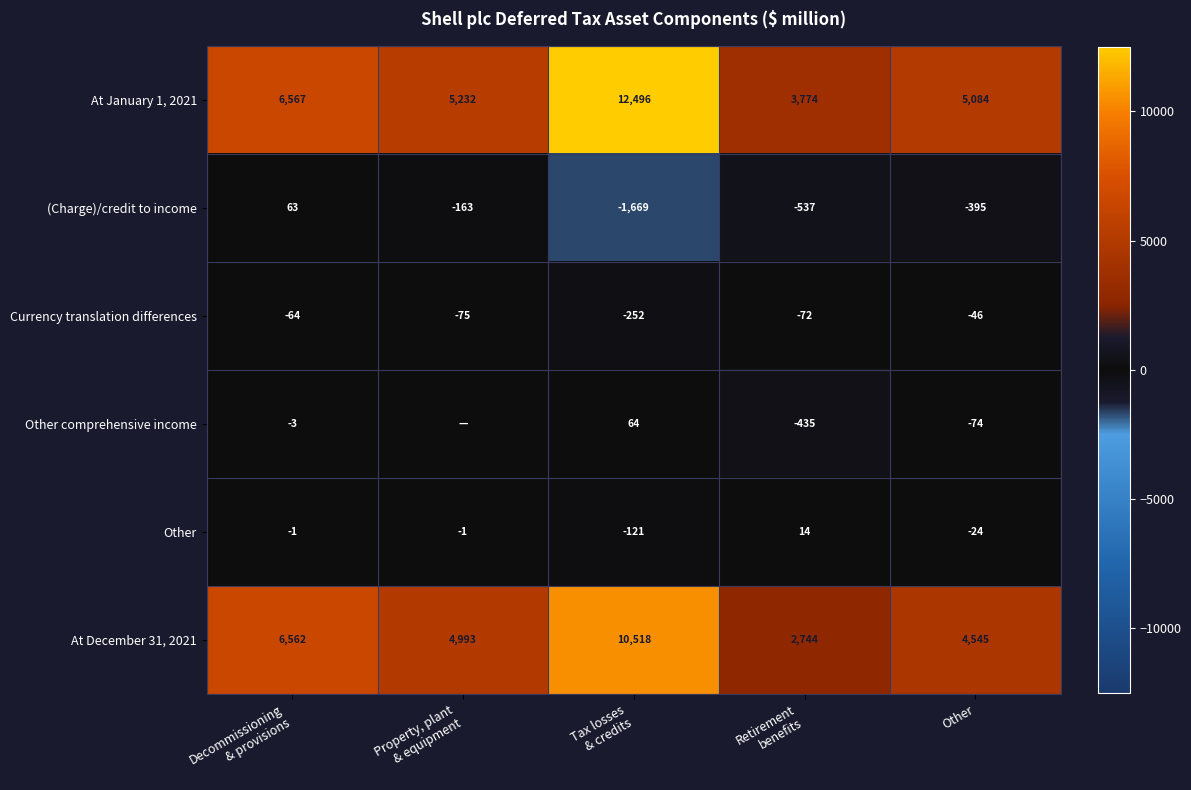

True or false: Other has a value of -39 at Other.

False